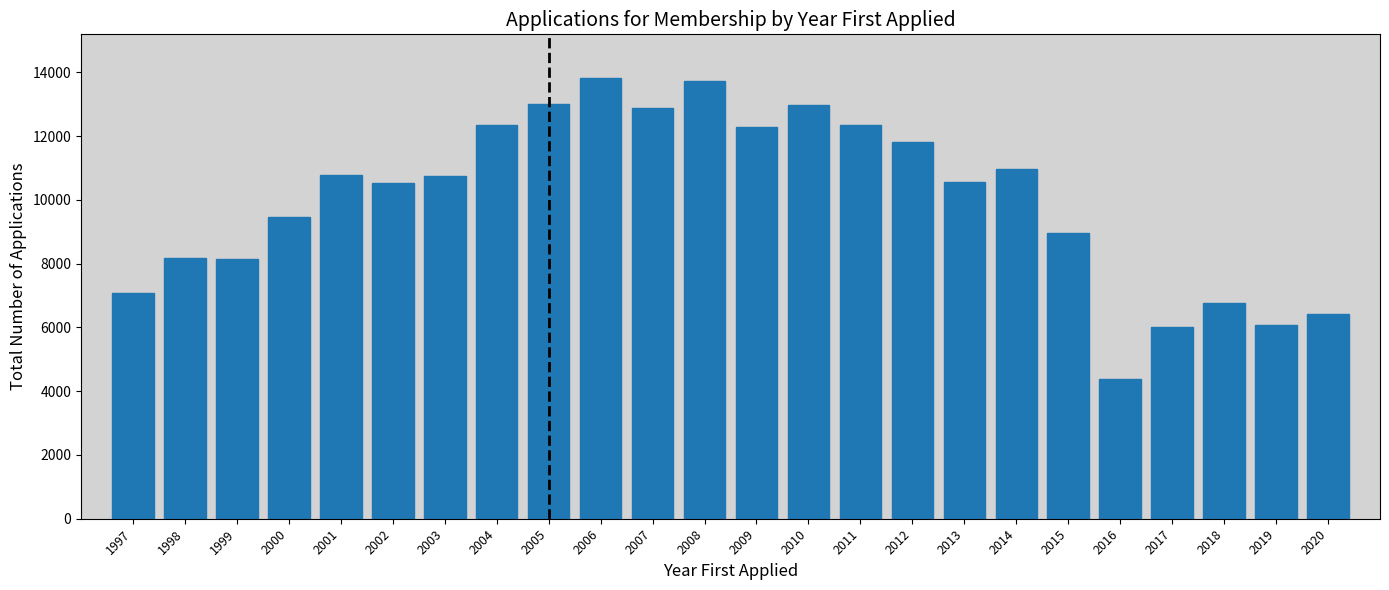

Is it true that the value at 1997 is 7073?

True